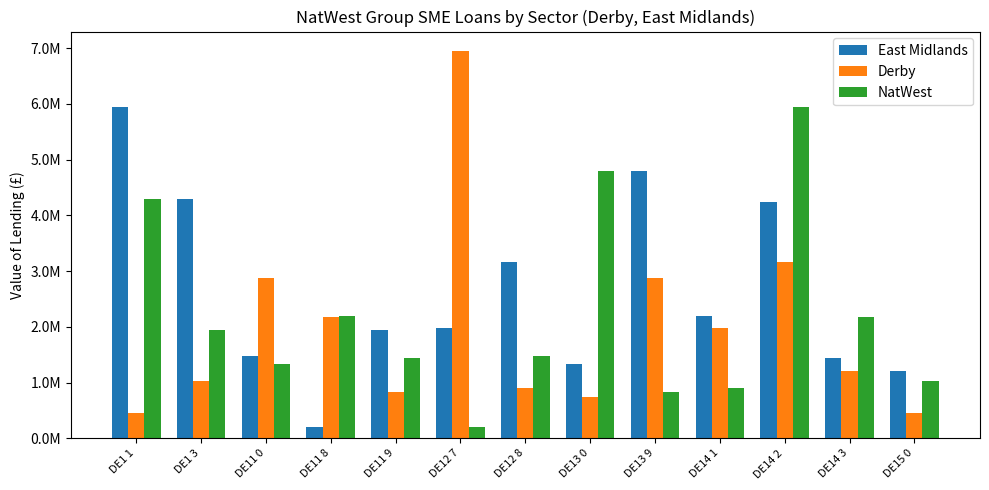

What is the value of the East Midlands bar at the 12th from the left?

1448880.3